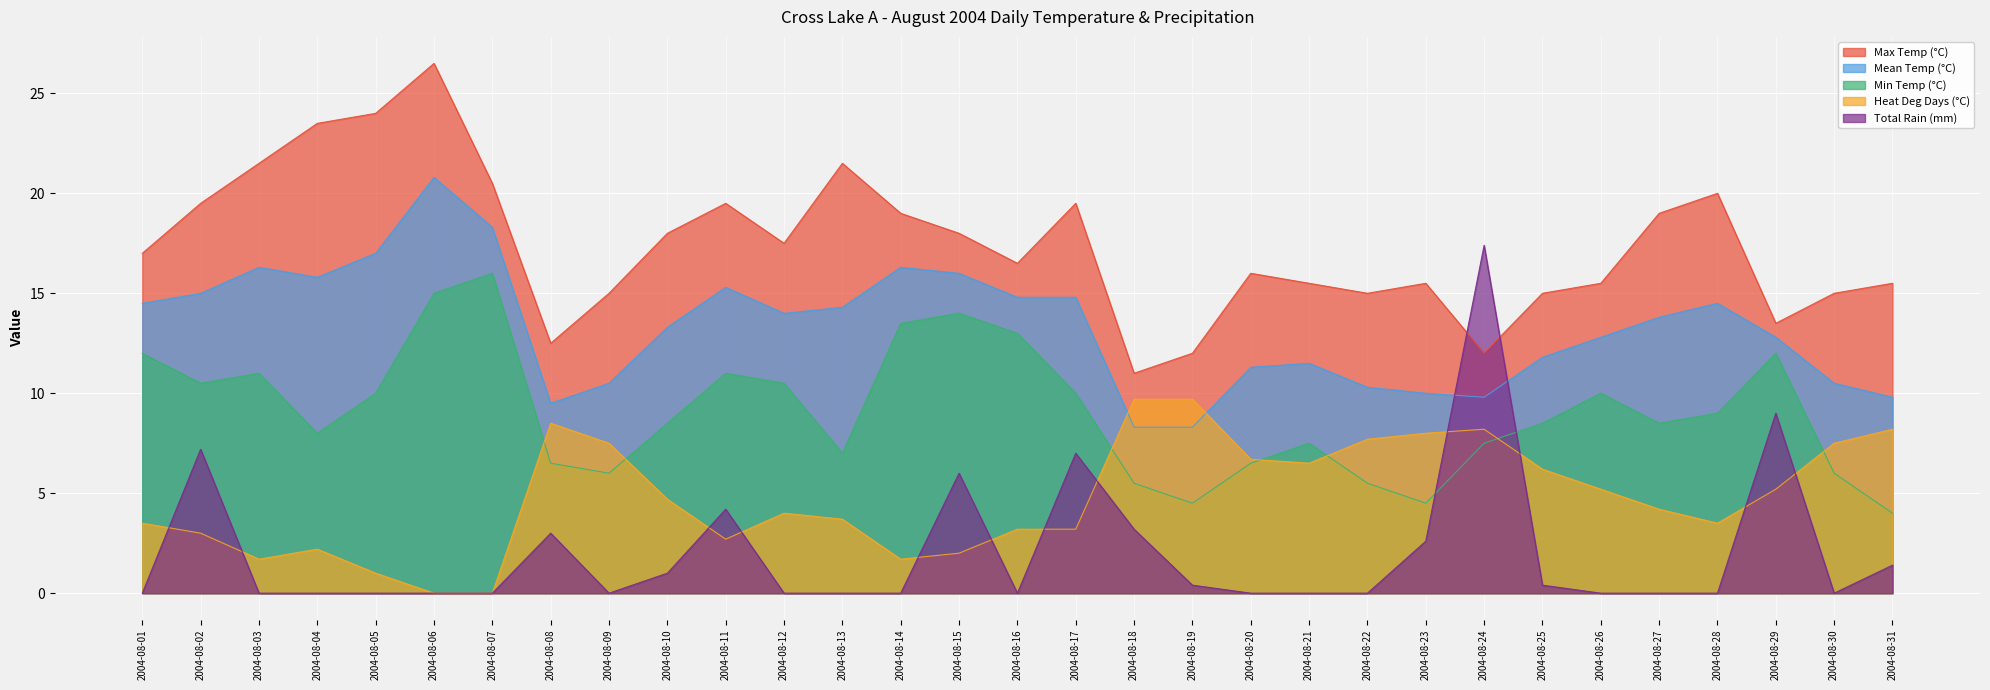

Reading left to right, list all the values displayed in this chart.

Max Temp (°C): 2004-08-01=17.0	2004-08-02=19.5	2004-08-03=21.5	2004-08-04=23.5	2004-08-05=24.0	2004-08-06=26.5	2004-08-07=20.5	2004-08-08=12.5	2004-08-09=15.0	2004-08-10=18.0	2004-08-11=19.5	2004-08-12=17.5	2004-08-13=21.5	2004-08-14=19.0	2004-08-15=18.0	2004-08-16=16.5	2004-08-17=19.5	2004-08-18=11.0	2004-08-19=12.0	2004-08-20=16.0	2004-08-21=15.5	2004-08-22=15.0	2004-08-23=15.5	2004-08-24=12.0	2004-08-25=15.0	2004-08-26=15.5	2004-08-27=19.0	2004-08-28=20.0	2004-08-29=13.5	2004-08-30=15.0	2004-08-31=15.5
Mean Temp (°C): 2004-08-01=14.5	2004-08-02=15.0	2004-08-03=16.3	2004-08-04=15.8	2004-08-05=17.0	2004-08-06=20.8	2004-08-07=18.3	2004-08-08=9.5	2004-08-09=10.5	2004-08-10=13.3	2004-08-11=15.3	2004-08-12=14.0	2004-08-13=14.3	2004-08-14=16.3	2004-08-15=16.0	2004-08-16=14.8	2004-08-17=14.8	2004-08-18=8.3	2004-08-19=8.3	2004-08-20=11.3	2004-08-21=11.5	2004-08-22=10.3	2004-08-23=10.0	2004-08-24=9.8	2004-08-25=11.8	2004-08-26=12.8	2004-08-27=13.8	2004-08-28=14.5	2004-08-29=12.8	2004-08-30=10.5	2004-08-31=9.8
Min Temp (°C): 2004-08-01=12.0	2004-08-02=10.5	2004-08-03=11.0	2004-08-04=8.0	2004-08-05=10.0	2004-08-06=15.0	2004-08-07=16.0	2004-08-08=6.5	2004-08-09=6.0	2004-08-10=8.5	2004-08-11=11.0	2004-08-12=10.5	2004-08-13=7.0	2004-08-14=13.5	2004-08-15=14.0	2004-08-16=13.0	2004-08-17=10.0	2004-08-18=5.5	2004-08-19=4.5	2004-08-20=6.5	2004-08-21=7.5	2004-08-22=5.5	2004-08-23=4.5	2004-08-24=7.5	2004-08-25=8.5	2004-08-26=10.0	2004-08-27=8.5	2004-08-28=9.0	2004-08-29=12.0	2004-08-30=6.0	2004-08-31=4.0
Heat Deg Days (°C): 2004-08-01=3.5	2004-08-02=3.0	2004-08-03=1.7	2004-08-04=2.2	2004-08-05=1.0	2004-08-06=0.0	2004-08-07=0.0	2004-08-08=8.5	2004-08-09=7.5	2004-08-10=4.7	2004-08-11=2.7	2004-08-12=4.0	2004-08-13=3.7	2004-08-14=1.7	2004-08-15=2.0	2004-08-16=3.2	2004-08-17=3.2	2004-08-18=9.7	2004-08-19=9.7	2004-08-20=6.7	2004-08-21=6.5	2004-08-22=7.7	2004-08-23=8.0	2004-08-24=8.2	2004-08-25=6.2	2004-08-26=5.2	2004-08-27=4.2	2004-08-28=3.5	2004-08-29=5.2	2004-08-30=7.5	2004-08-31=8.2
Total Rain (mm): 2004-08-01=0.0	2004-08-02=7.2	2004-08-03=0.0	2004-08-04=0.0	2004-08-05=0.0	2004-08-06=0.0	2004-08-07=0.0	2004-08-08=3.0	2004-08-09=0.0	2004-08-10=1.0	2004-08-11=4.2	2004-08-12=0.0	2004-08-13=0.0	2004-08-14=0.0	2004-08-15=6.0	2004-08-16=0.0	2004-08-17=7.0	2004-08-18=3.2	2004-08-19=0.4	2004-08-20=0.0	2004-08-21=0.0	2004-08-22=0.0	2004-08-23=2.6	2004-08-24=17.4	2004-08-25=0.4	2004-08-26=0.0	2004-08-27=0.0	2004-08-28=0.0	2004-08-29=9.0	2004-08-30=0.0	2004-08-31=1.4